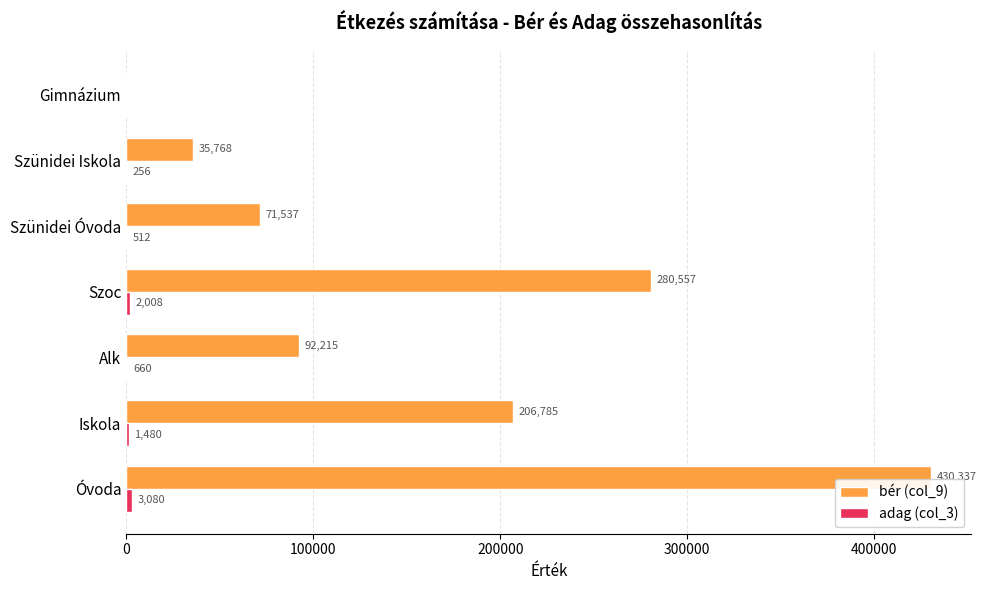

Is it true that bér (col_9) equals 56791.0 at Alk?

False